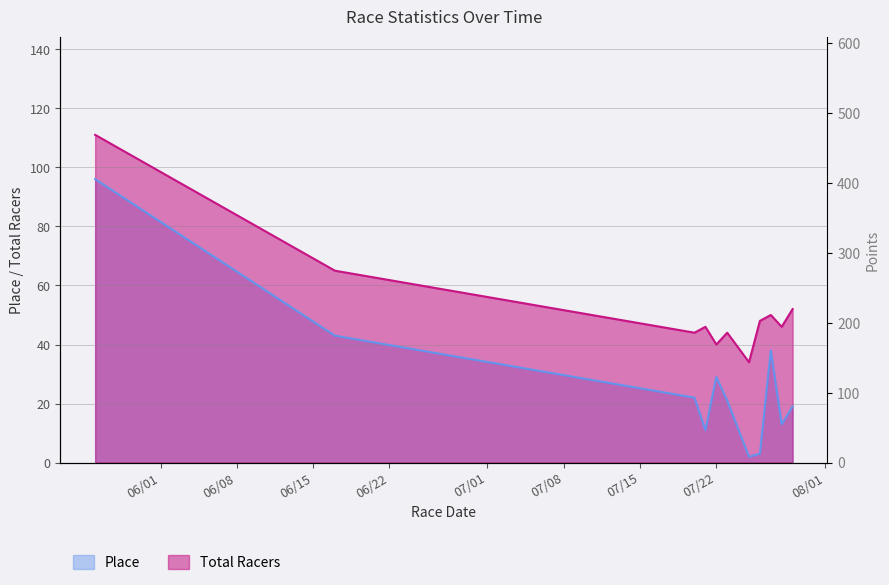

Which series has the widest spread of values?

Place